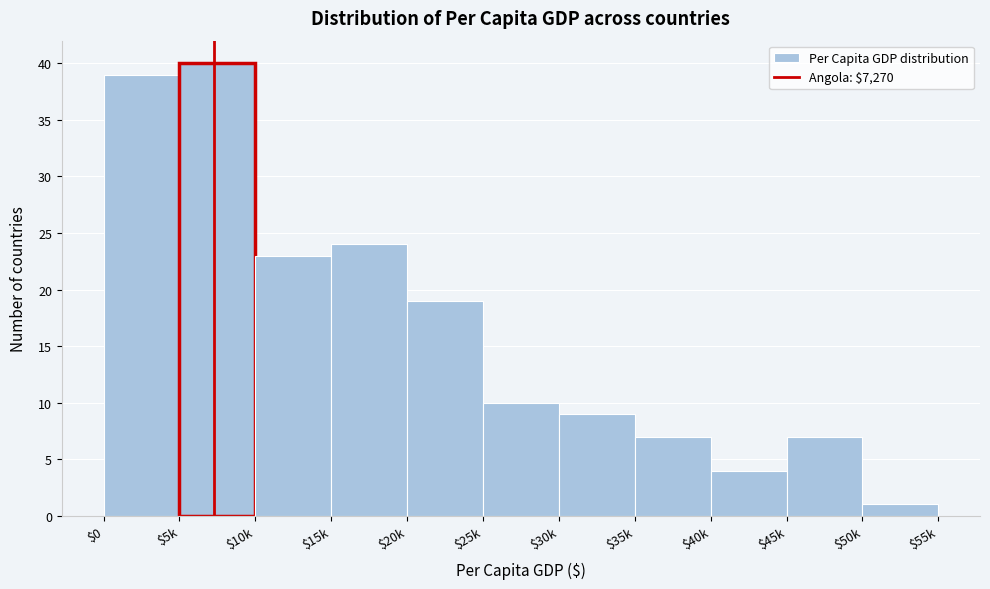

Reading left to right, list all the values displayed in this chart.

39	40	23	24	19	10	9	7	4	7	1